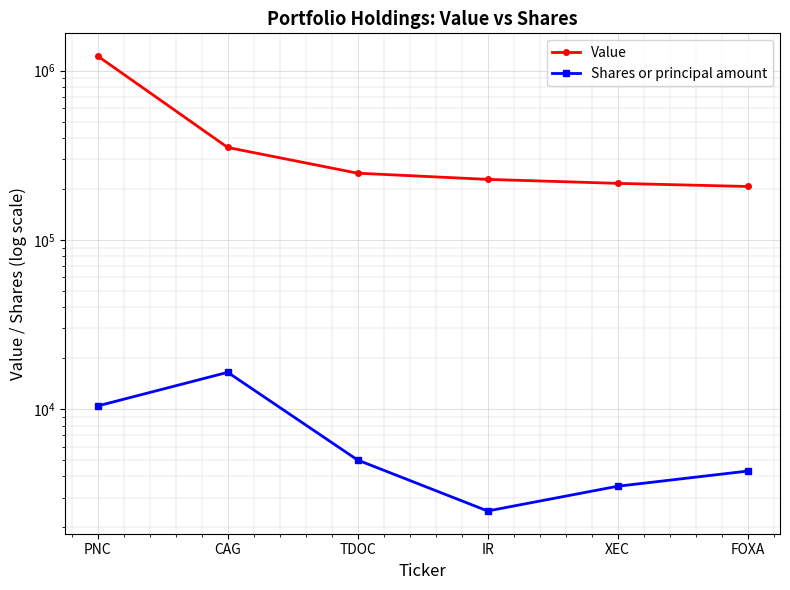

At which category does the chart reach its peak across all series?

PNC